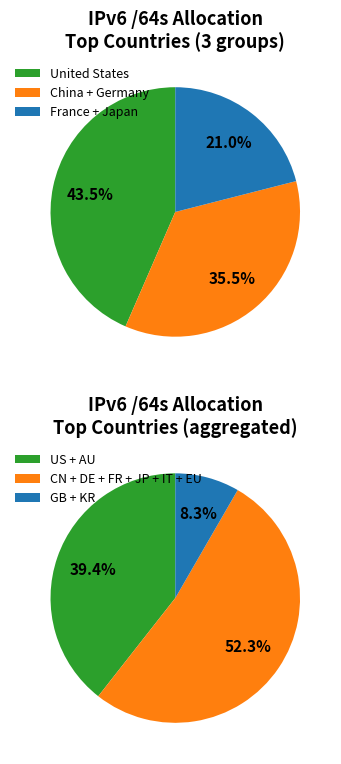

The United Kingdom slice represents 1% of the pie. True or false?

False